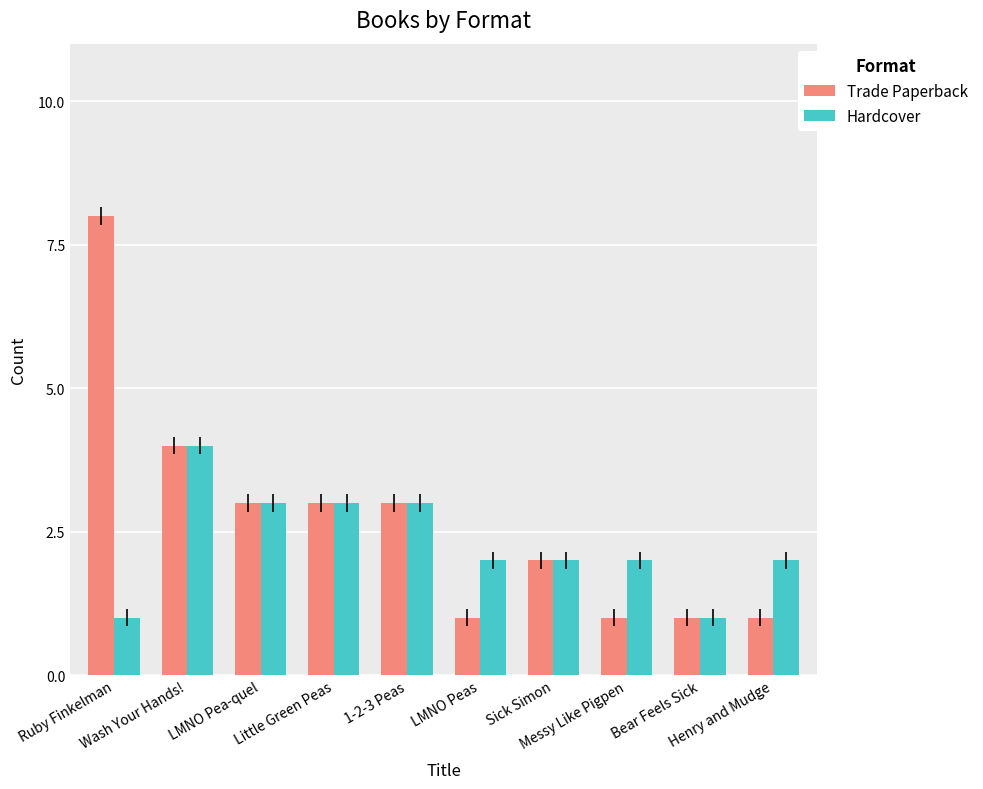

What is the highest value of the Hardcover series?

4